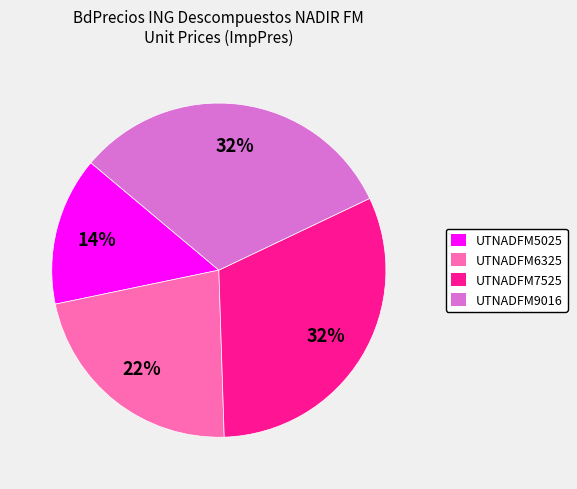

What percentage is the UTNADFM9016 slice, to the nearest percent?

32%